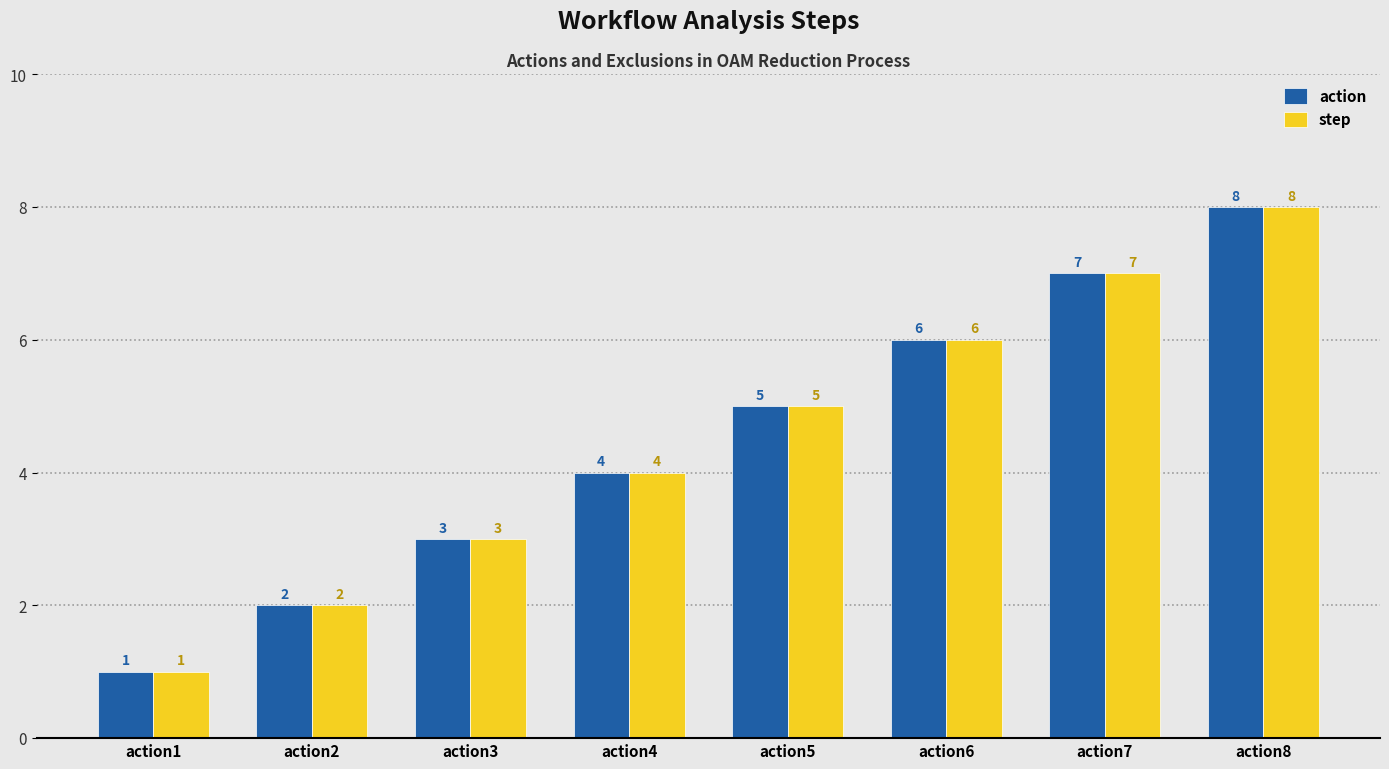

What is the value of the step bar at the 1st from the left?

1